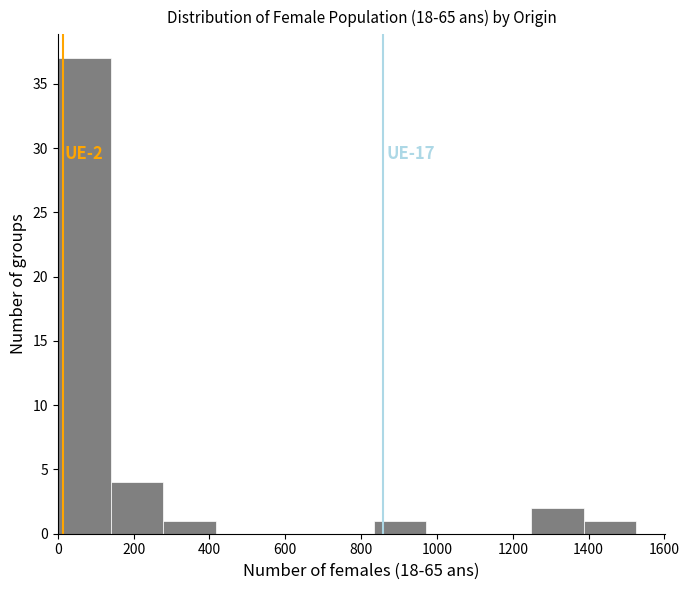

Which range on the x-axis has the tallest bar?

0 to 140